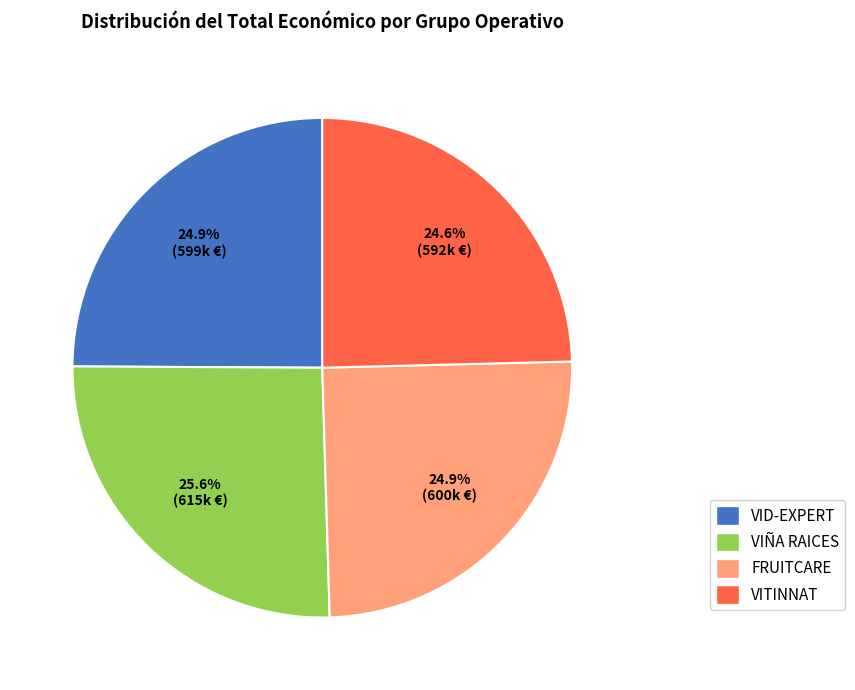

How much of the chart is everything except VID-EXPERT?

75.1%